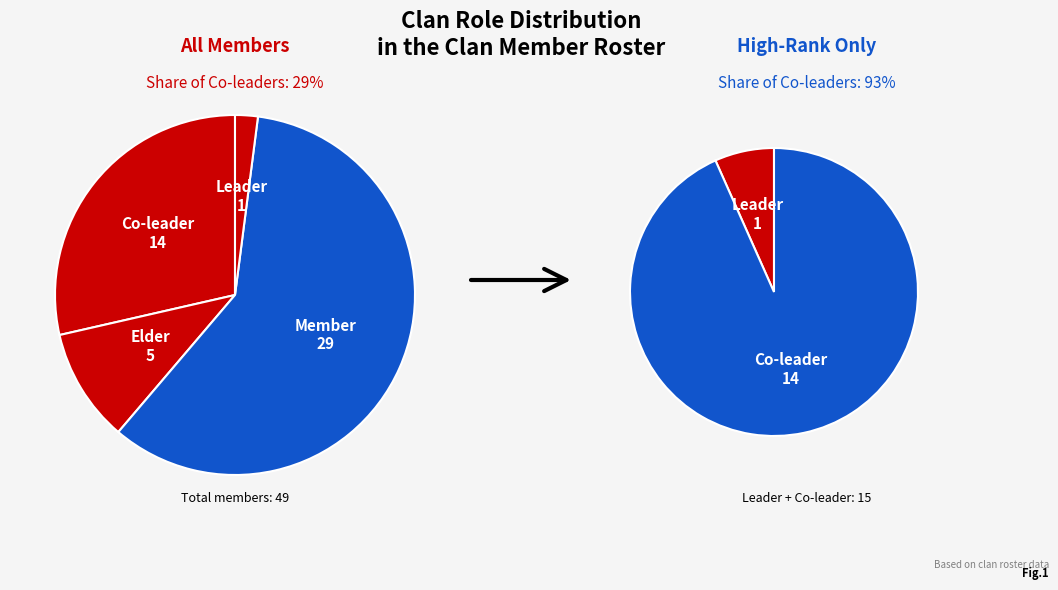

What is the change in value from Co-leader to Member?

+15